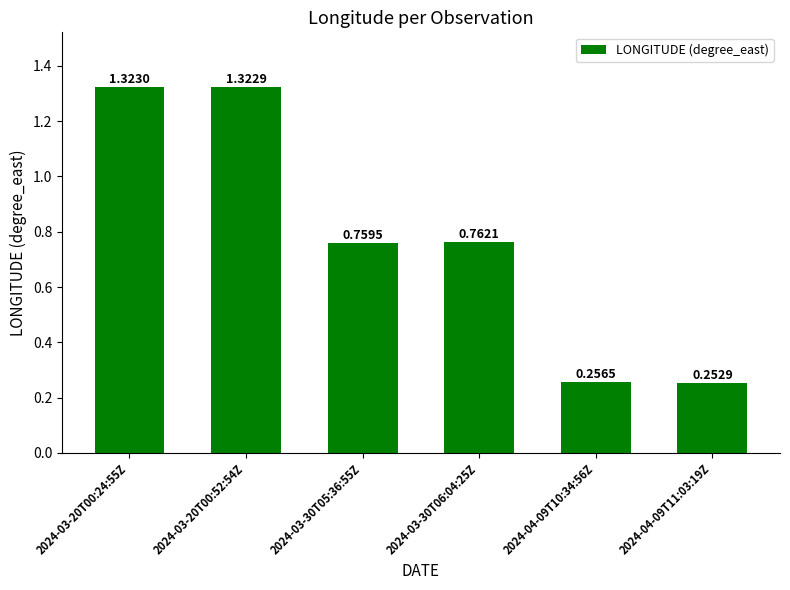

What is the difference between the maximum and minimum values?

1.1